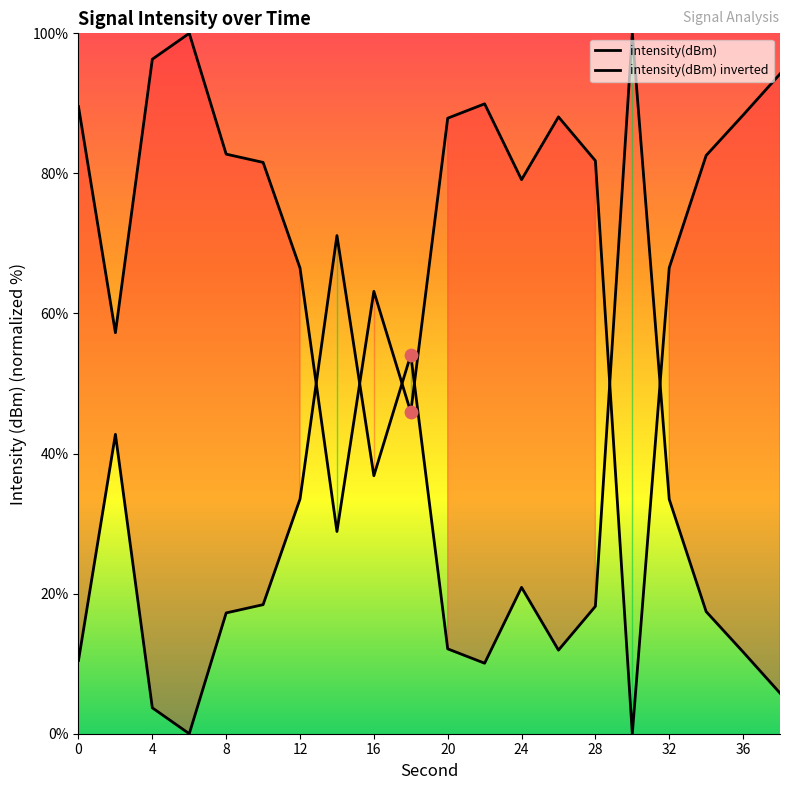

Which series contains the lowest Y value?

intensity(dBm)